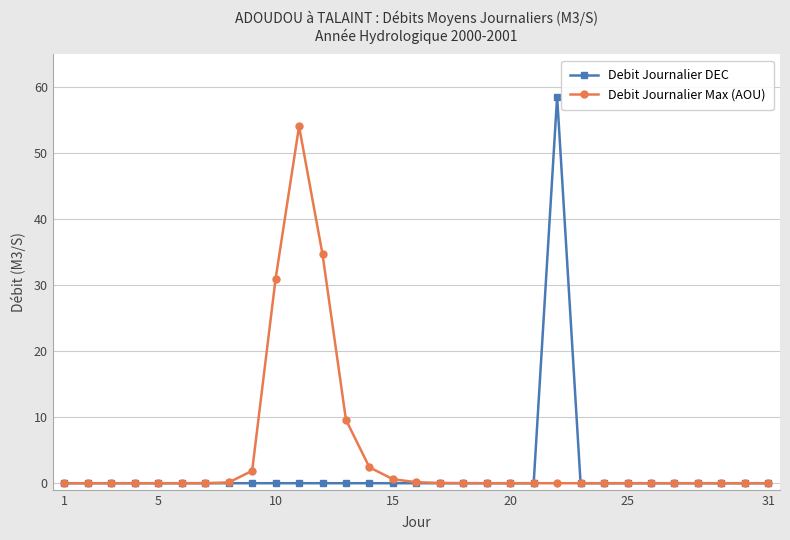

What is the maximum value for Debit Journalier DEC?

58.6